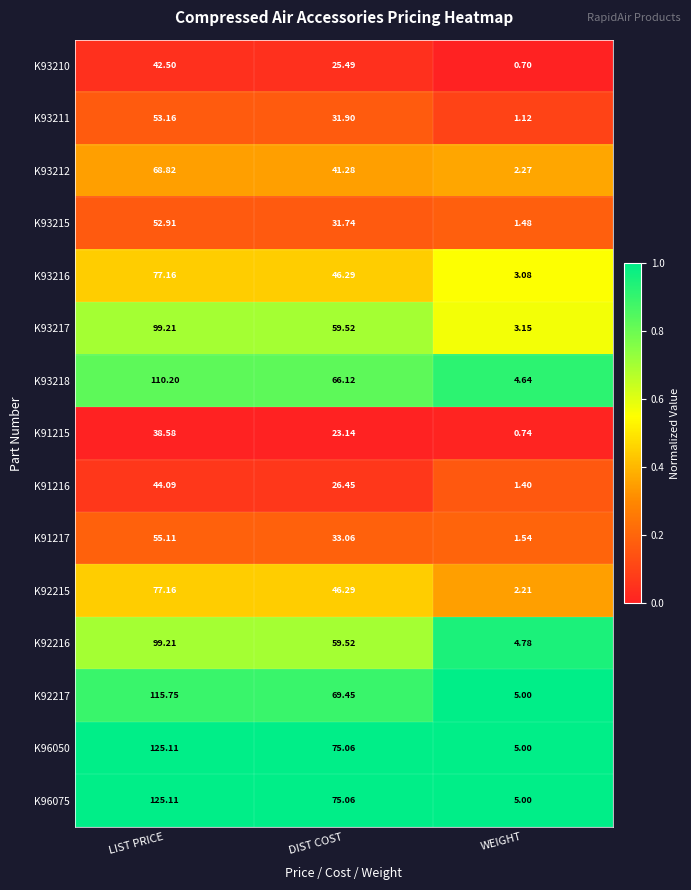

Is the value of K96075 at DIST COST greater than the value of K93218 at LIST PRICE?

No